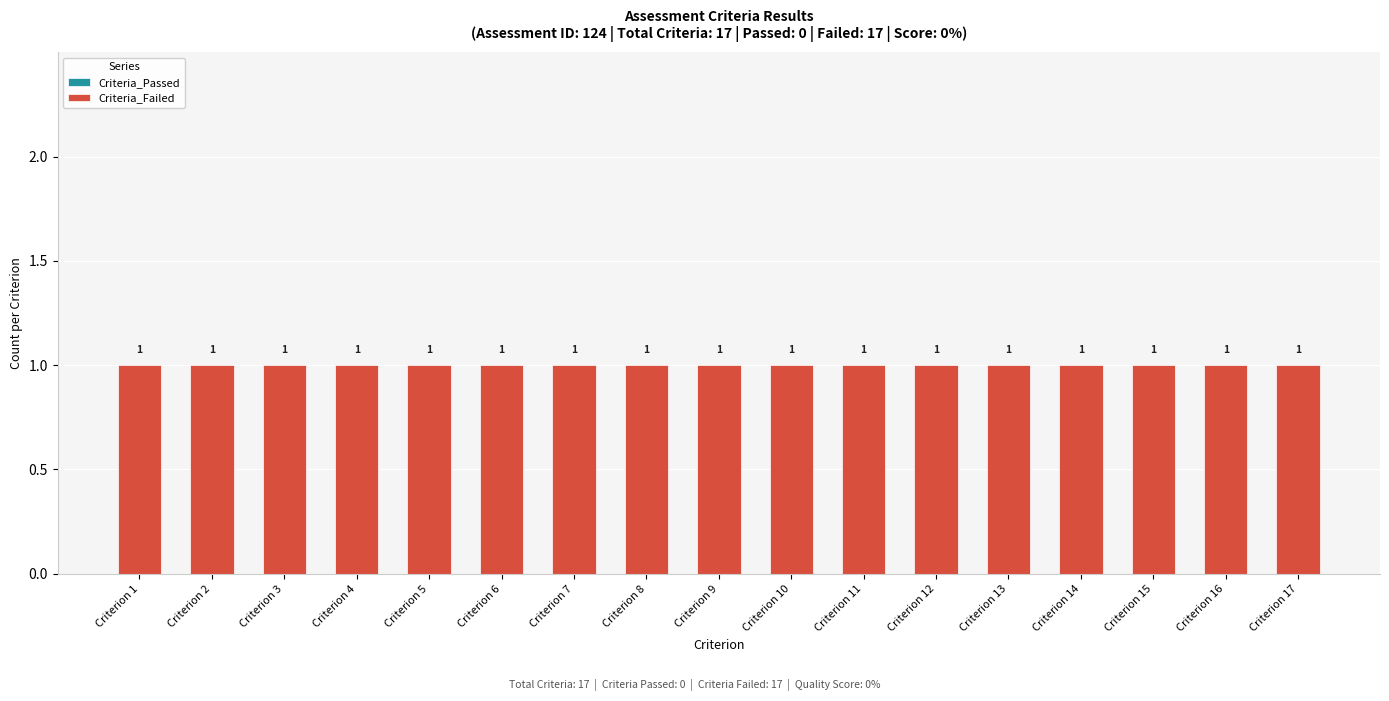

Reading left to right, extract all data points from this chart.

Criteria_Passed: Criterion 1=0	Criterion 2=0	Criterion 3=0	Criterion 4=0	Criterion 5=0	Criterion 6=0	Criterion 7=0	Criterion 8=0	Criterion 9=0	Criterion 10=0	Criterion 11=0	Criterion 12=0	Criterion 13=0	Criterion 14=0	Criterion 15=0	Criterion 16=0	Criterion 17=0
Criteria_Failed: Criterion 1=1	Criterion 2=1	Criterion 3=1	Criterion 4=1	Criterion 5=1	Criterion 6=1	Criterion 7=1	Criterion 8=1	Criterion 9=1	Criterion 10=1	Criterion 11=1	Criterion 12=1	Criterion 13=1	Criterion 14=1	Criterion 15=1	Criterion 16=1	Criterion 17=1